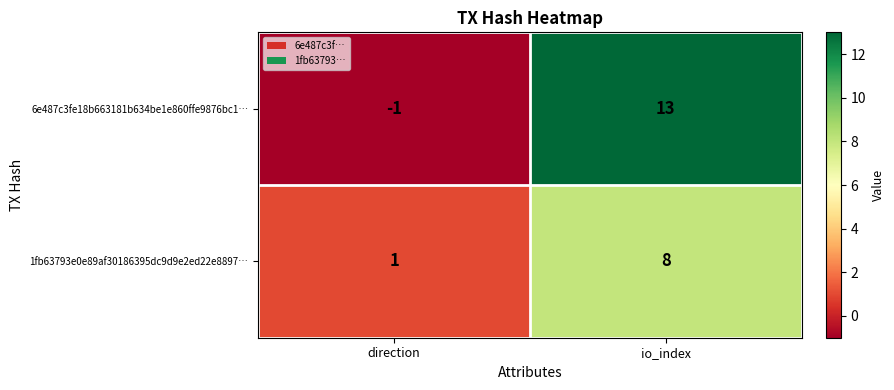

What is the approximate value of 6e487c3fe18b663181b634be1e860ffe9876bc1… at io_index, to the nearest 5?

15